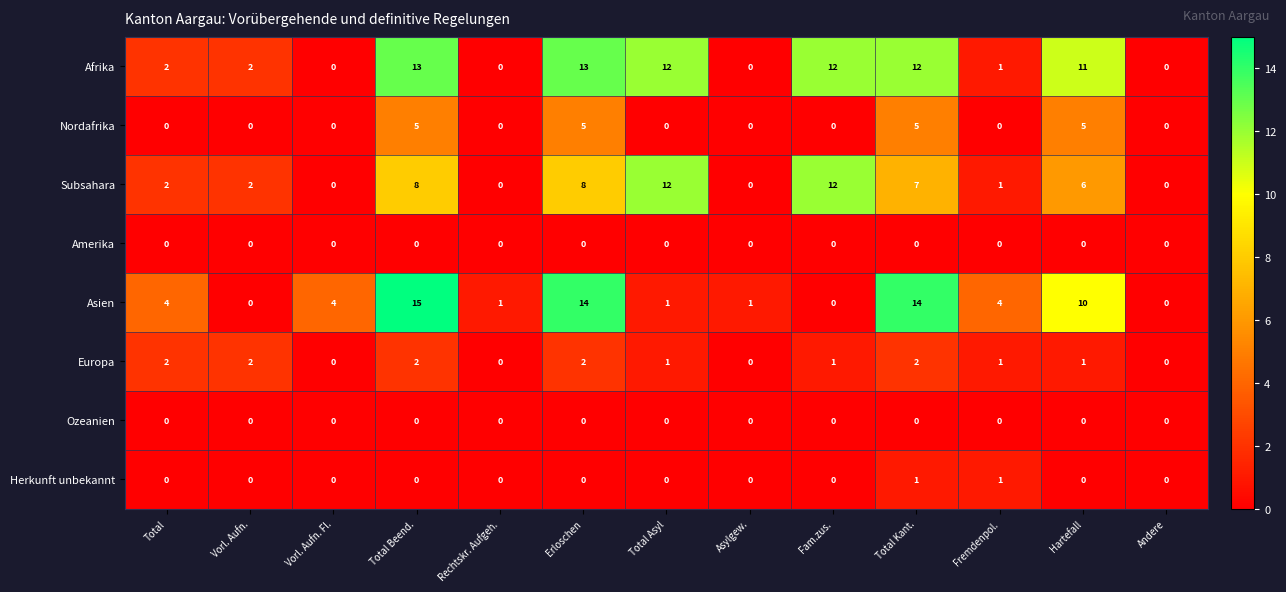

What is the spread (max minus min) of values at Total Beend.?

15